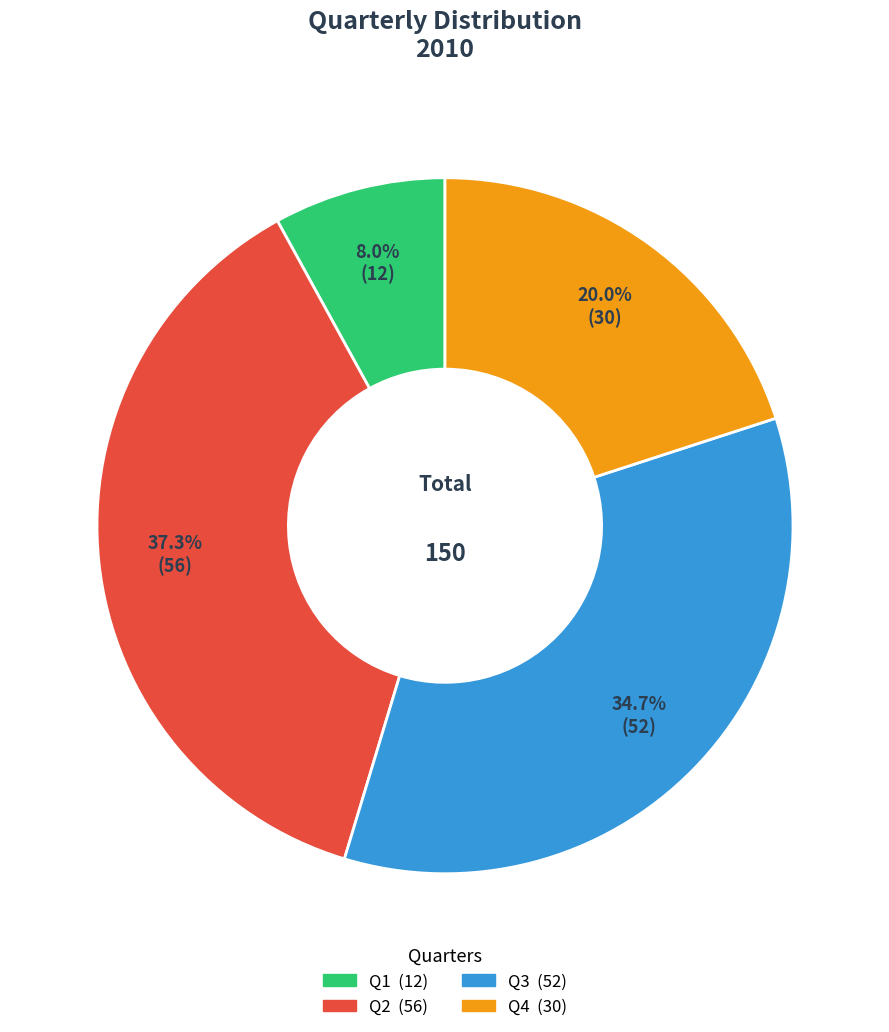

True or false: Q1 accounts for 20% of the total.

False